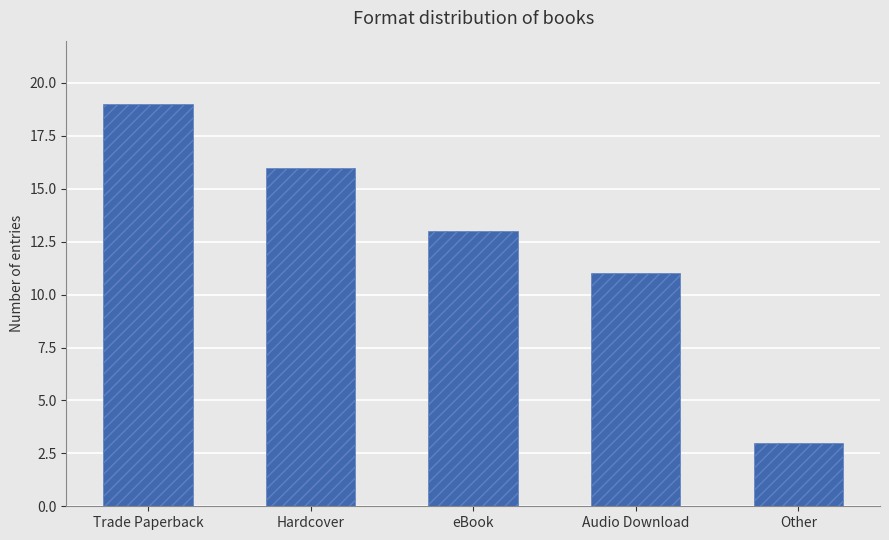

How many data points are less than 13?

2